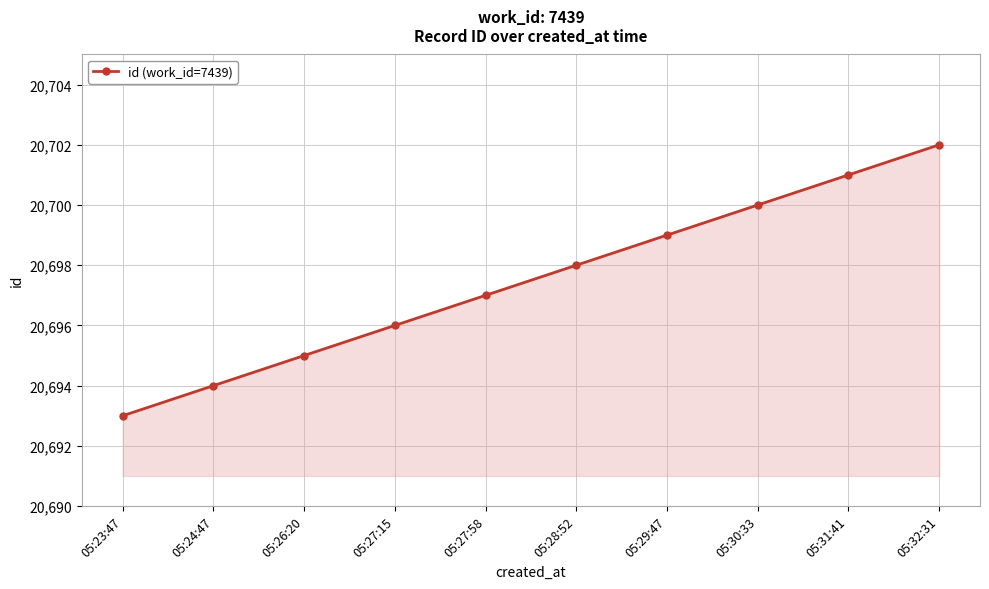

What is the approximate value at 05:27:15?

20696